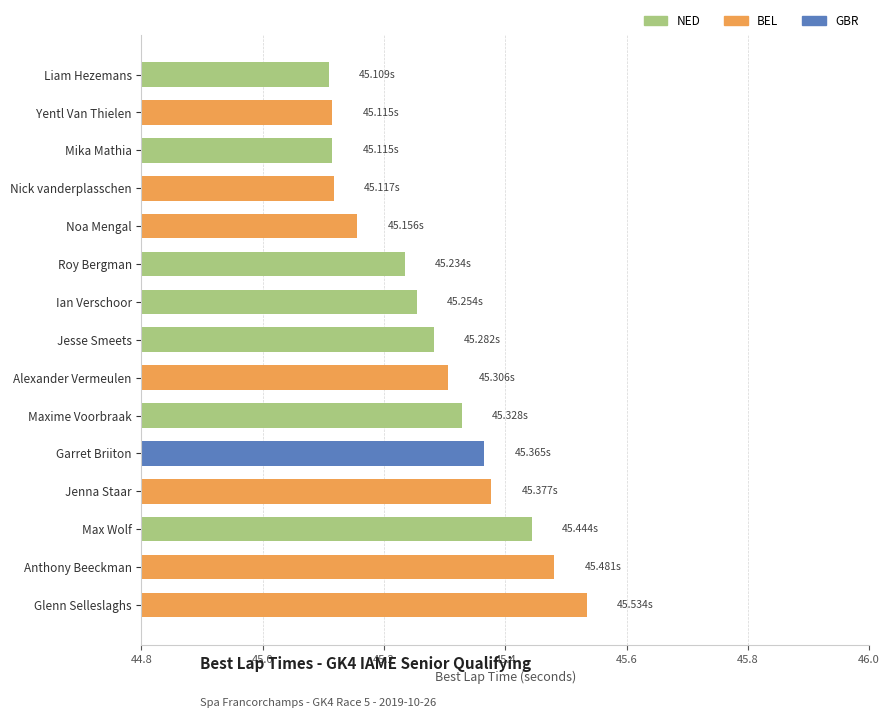

What is the sum of the values at Noa Mengal and Anthony Beeckman?

90.6